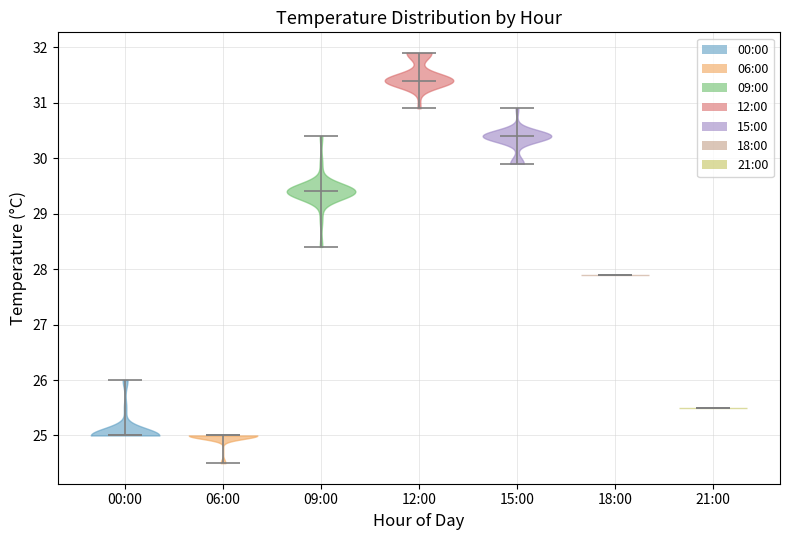

Where does the median line of the violin for 12:00 sit on the y-axis? The values are not printed on the chart, so give them approximately, as read against the axis.

31.4